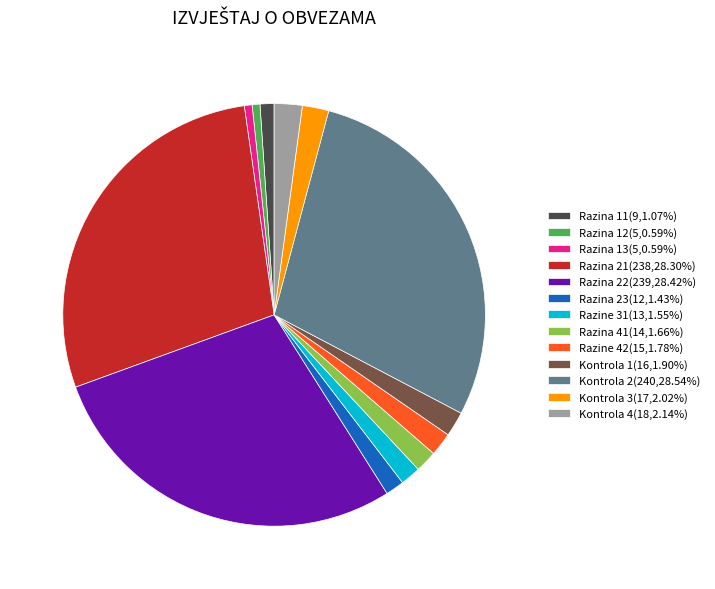

Do Razina 12(5,0.59%) and Razina 11(9,1.07%) together represent more than half of the pie?

No